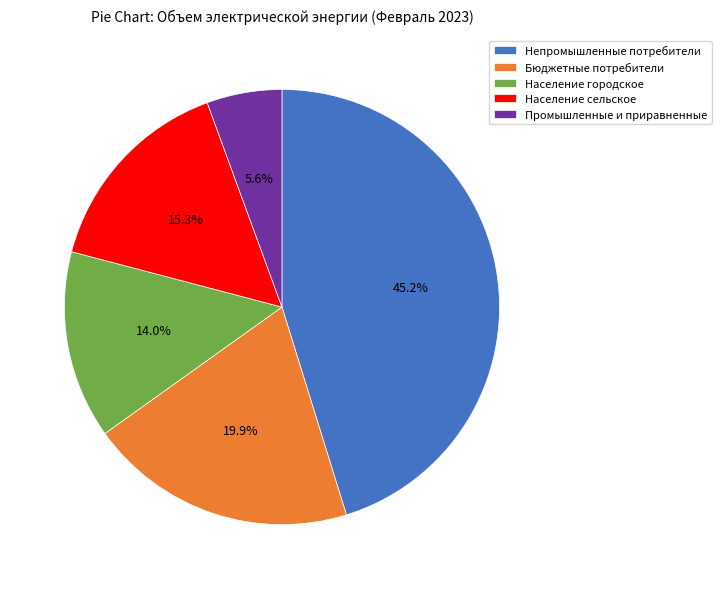

Count the number of slices in the pie.

5